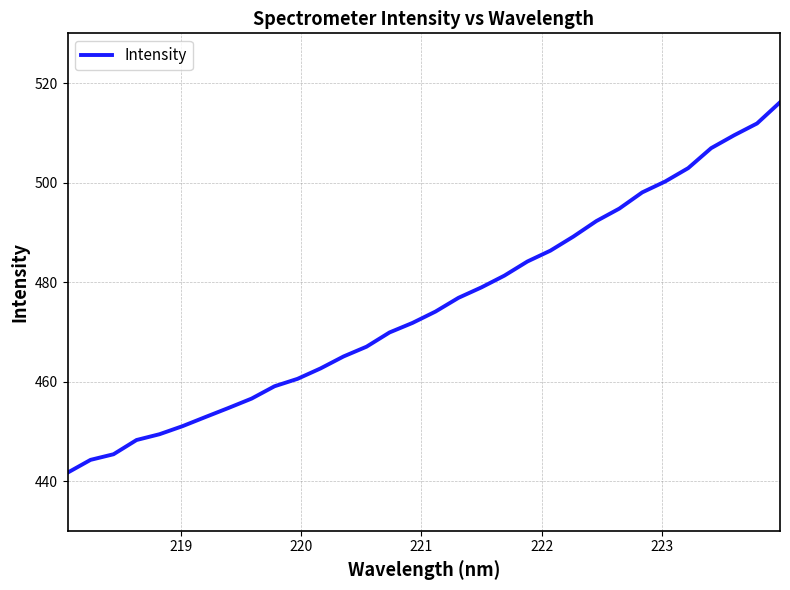

What is the average value?

475.1